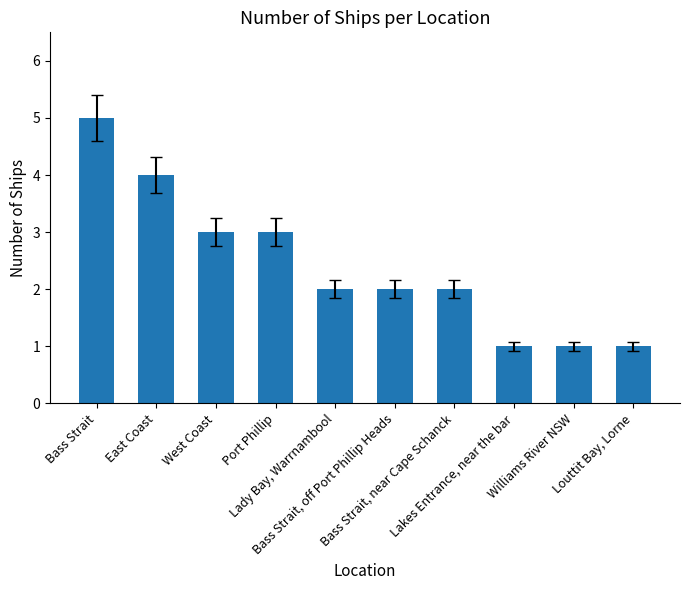

Reading left to right, transcribe all the data shown in this chart.

Bass Strait=5	East Coast=4	West Coast=3	Port Phillip=3	Lady Bay, Warrnambool=2	Bass Strait, off Port Phillip Heads=2	Bass Strait, near Cape Schanck=2	Lakes Entrance, near the bar=1	Williams River NSW=1	Louttit Bay, Lorne=1